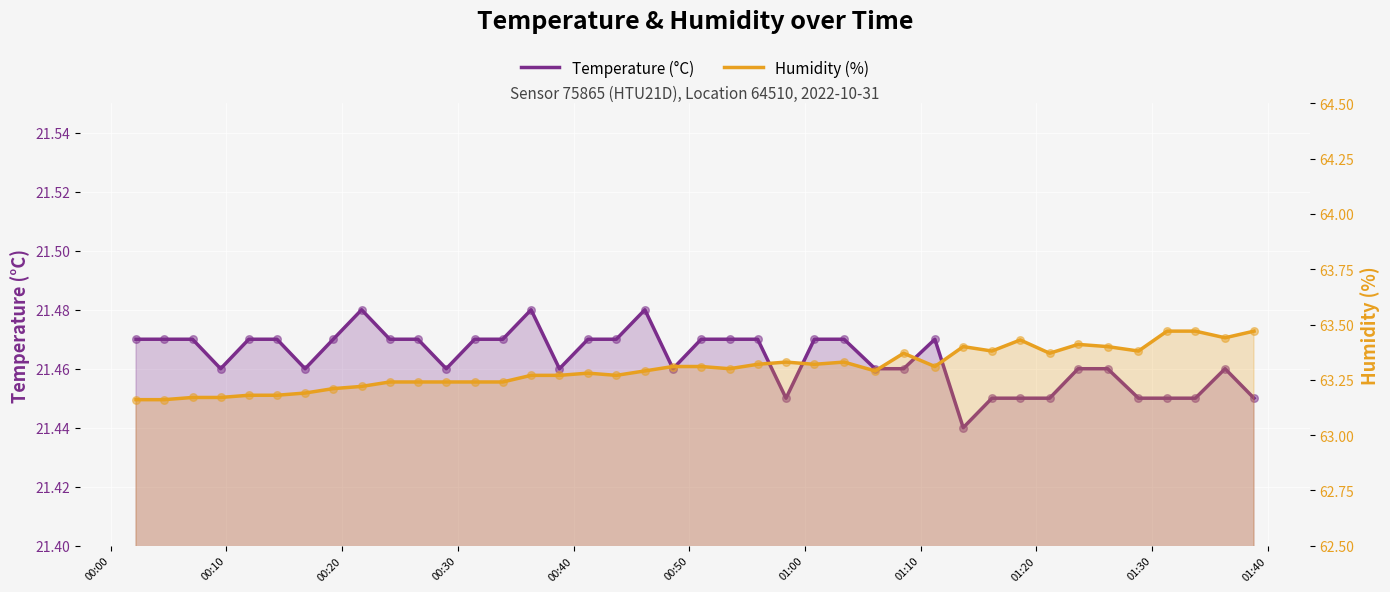

Which series has the largest total across all categories?

Humidity (%)